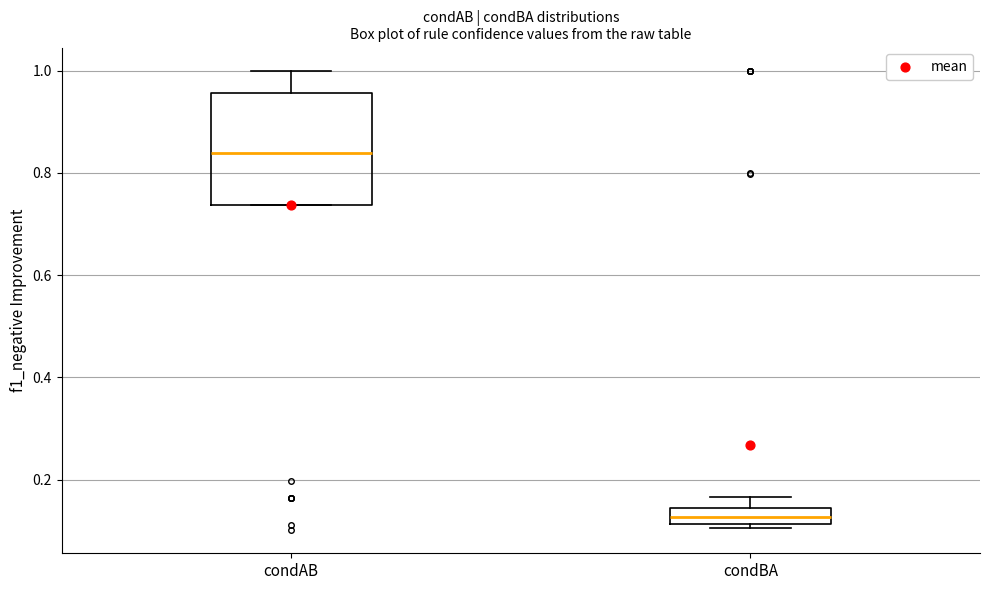

Where is the upper edge of the box for condBA on the y-axis? The values are not printed on the chart, so give them approximately, as read against the axis.

0.14